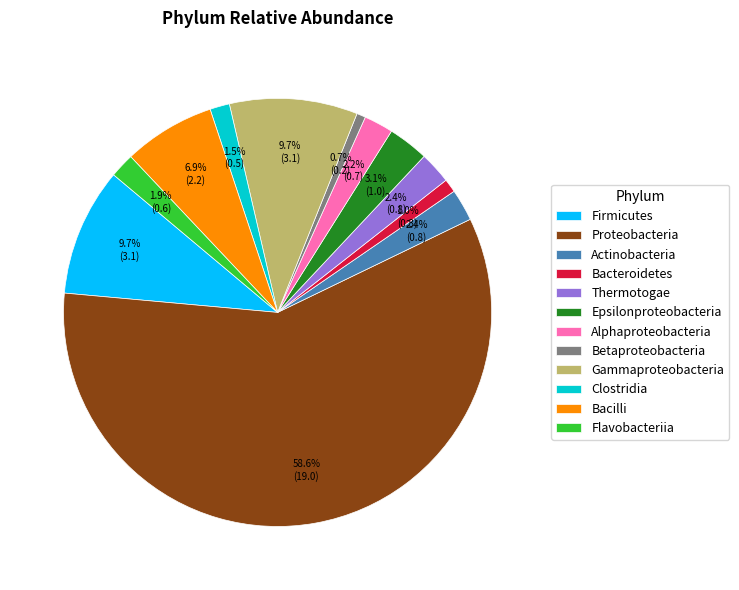

Does Thermotogae account for over 50% of the chart?

No